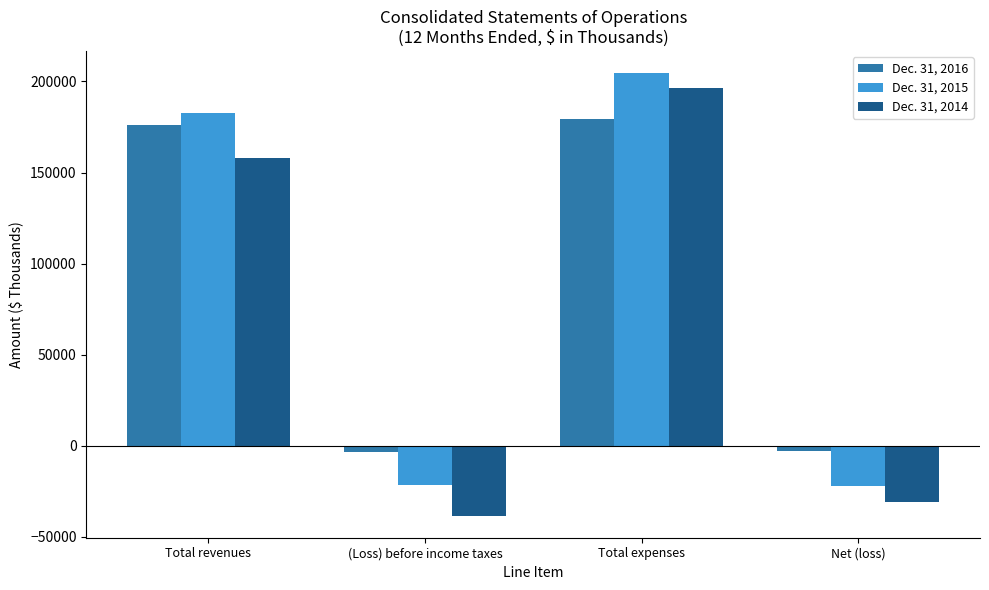

The value of Dec. 31, 2015 at (Loss) before income taxes is -21774. True or false?

True